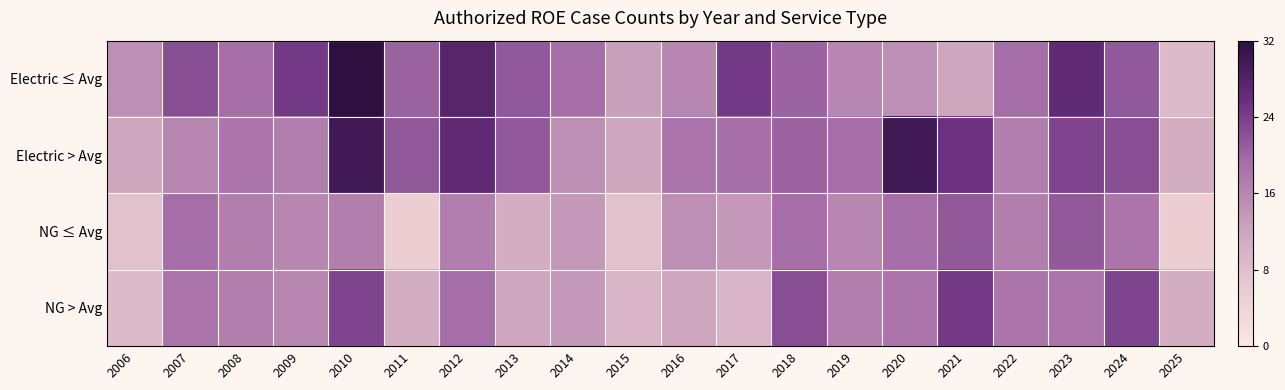

Which series has the largest range (max minus min)?

Electric ≤ Avg